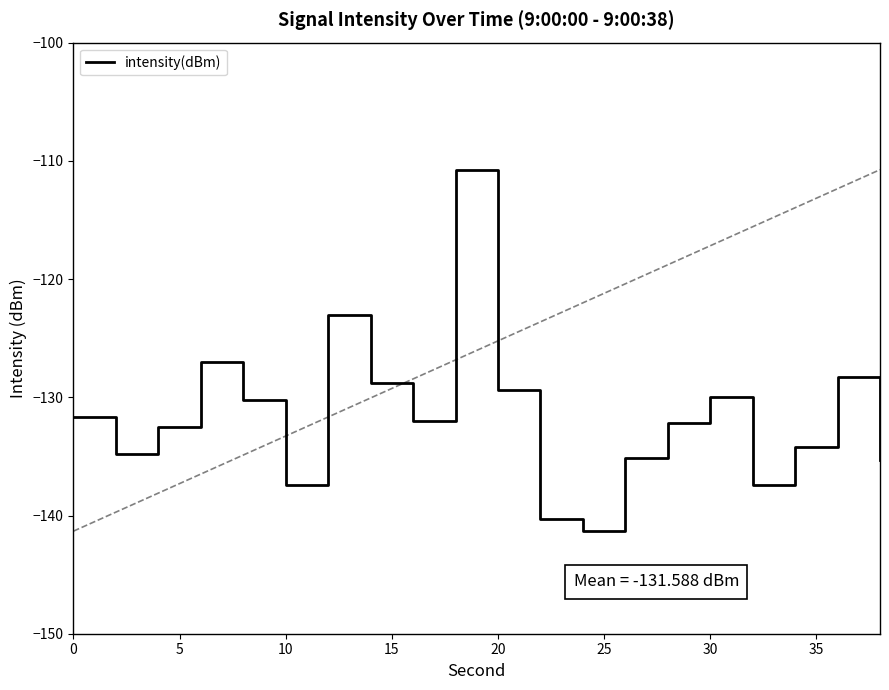

What is the smallest value displayed?

-141.3